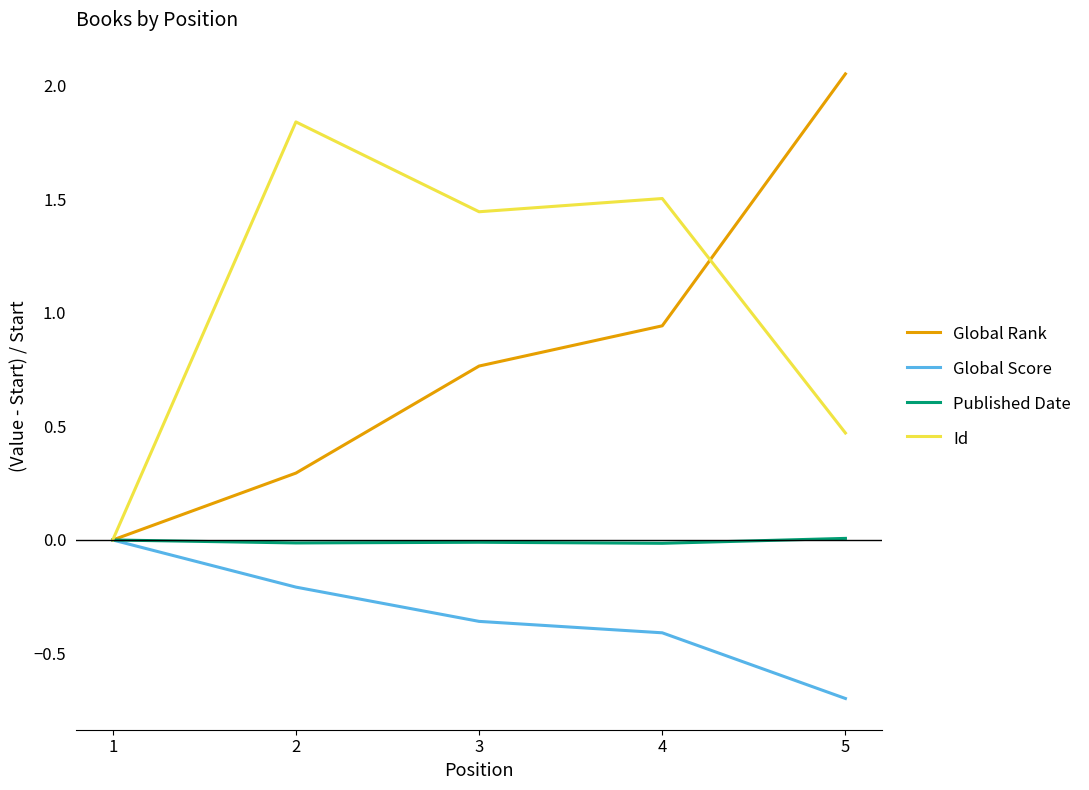

What is the smallest value displayed?

-0.7